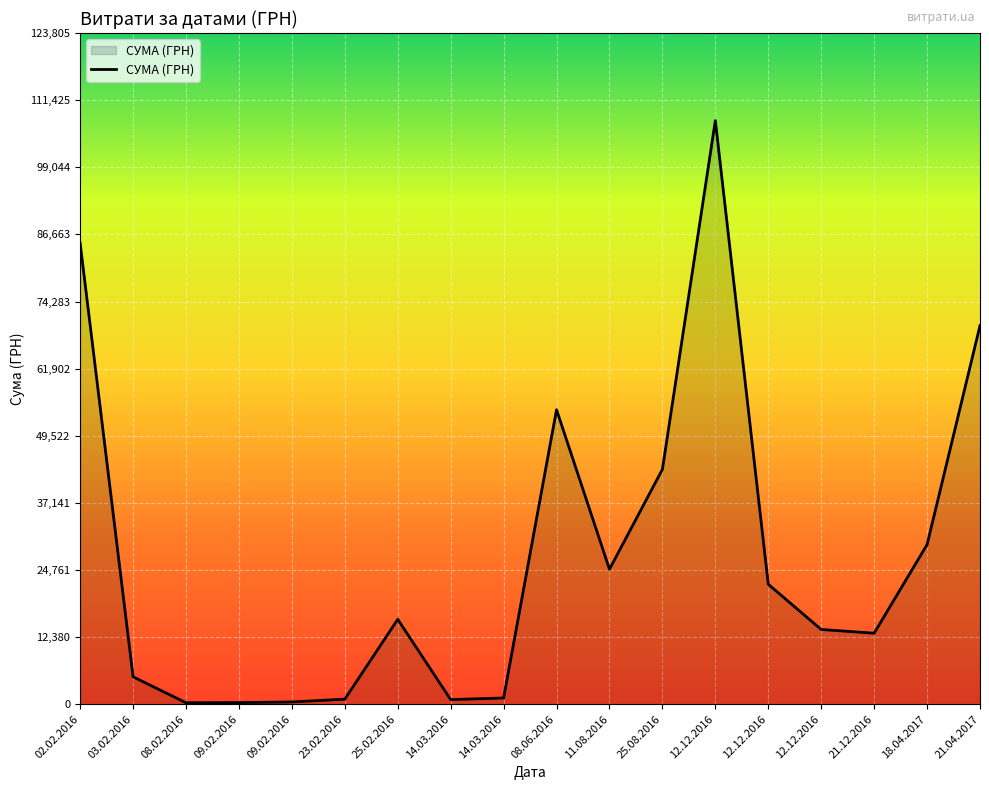

What is the ratio of the value at 11.08.2016 to the value at 08.06.2016?

0.5